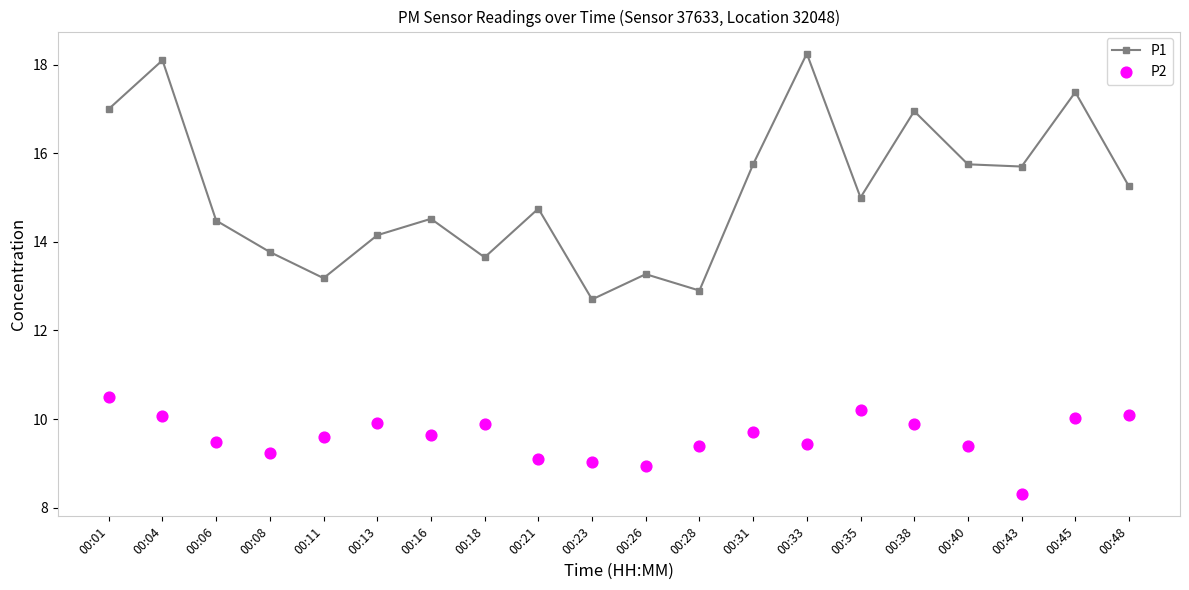

Which series contains the lowest Y value?

P2